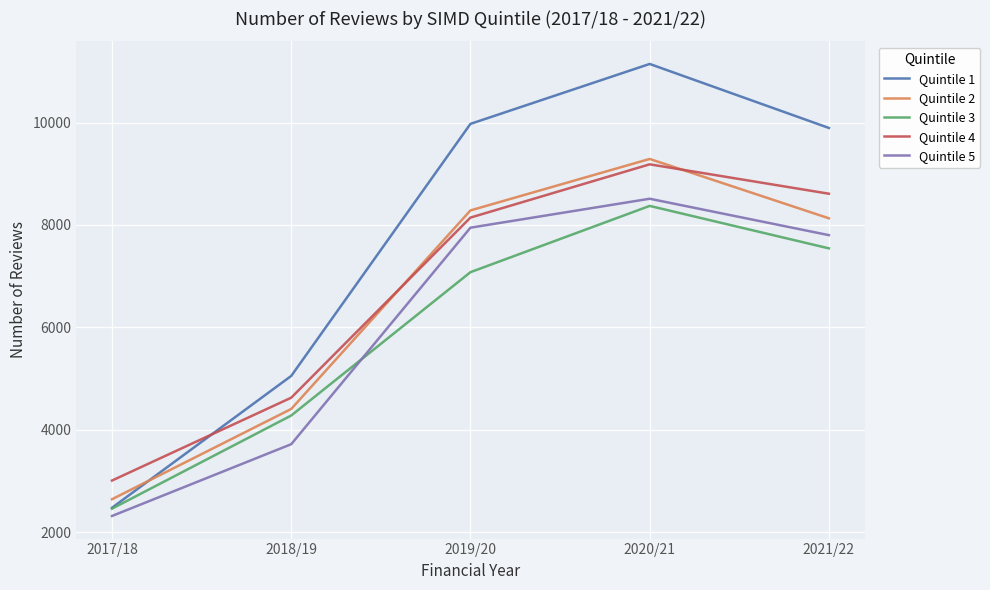

What is the maximum value for Quintile 4?

9184